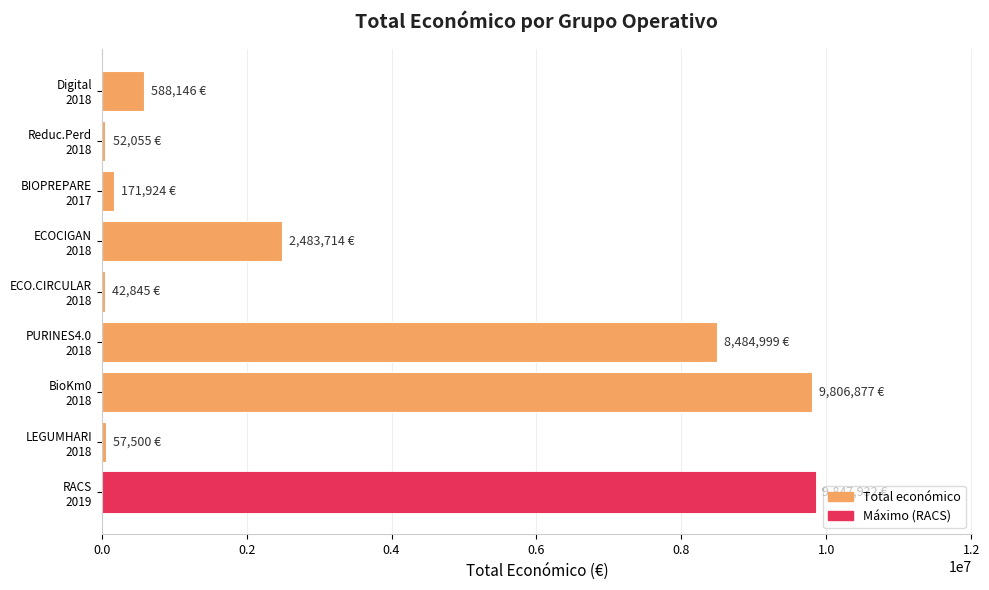

How many bars are there in total?

9